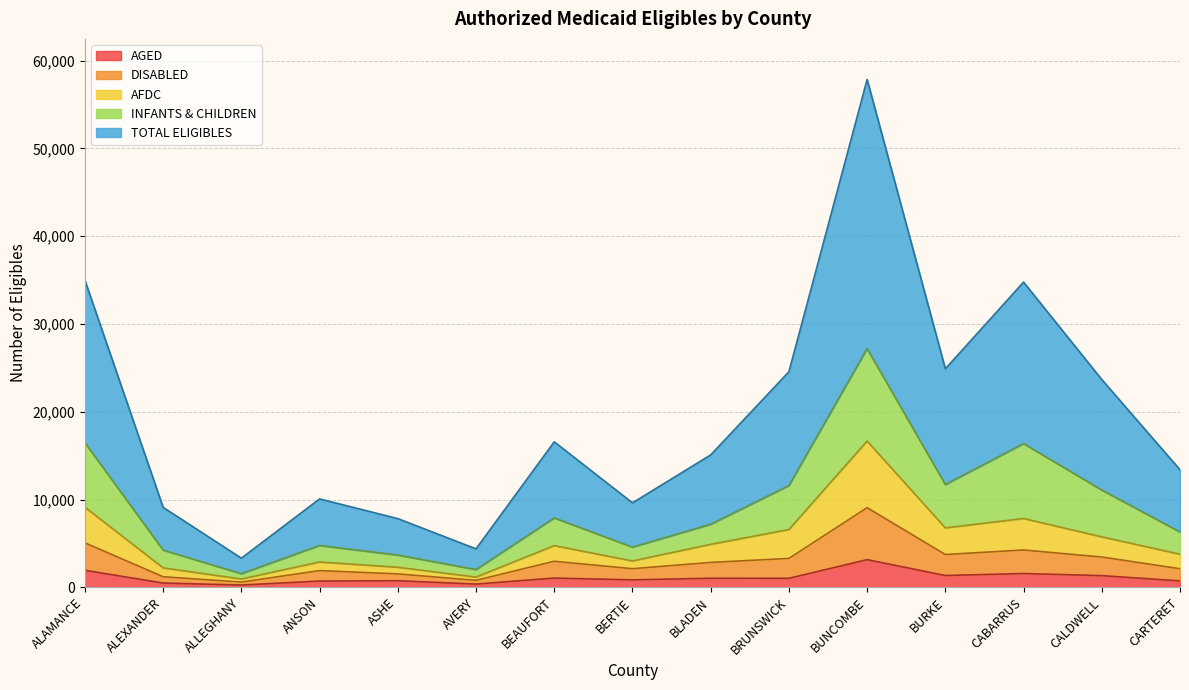

What are all the series names shown in the legend?

AGED, DISABLED, AFDC, INFANTS & CHILDREN, TOTAL ELIGIBLES